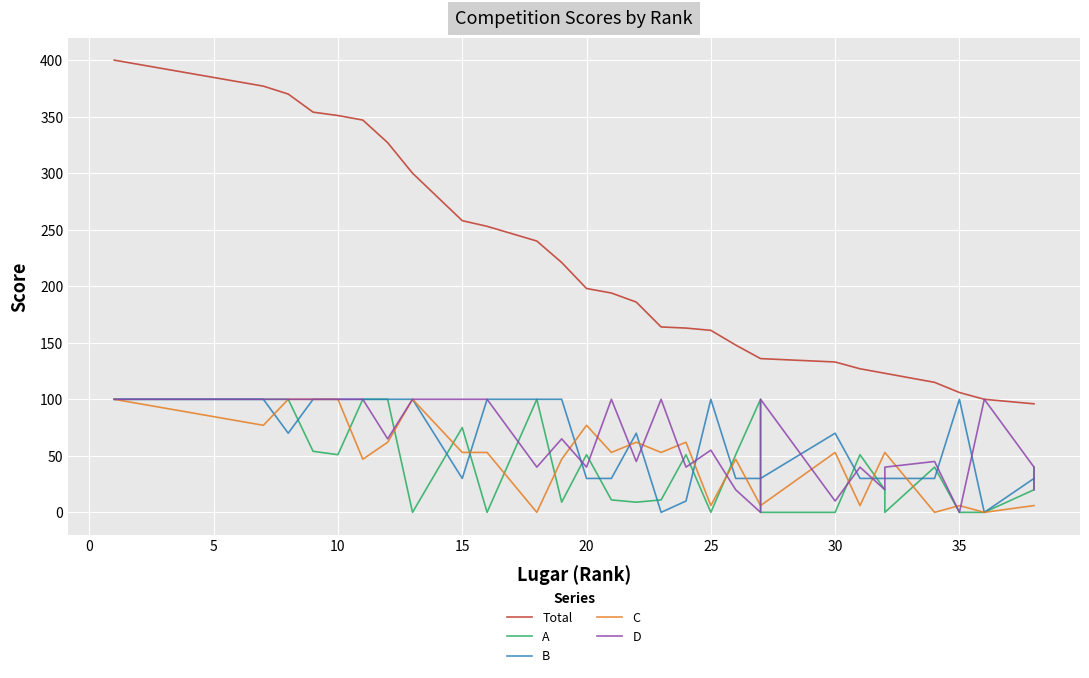

What are all the series names shown in the legend?

Total, A, B, C, D